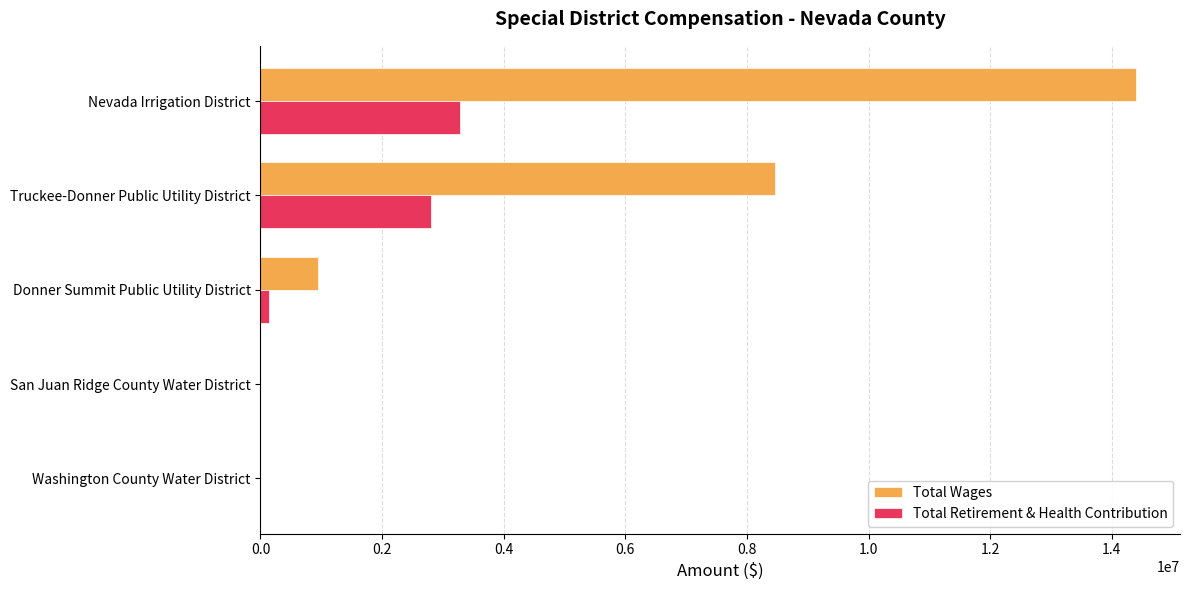

What is the sum of all Total Retirement & Health Contribution values?

6227284